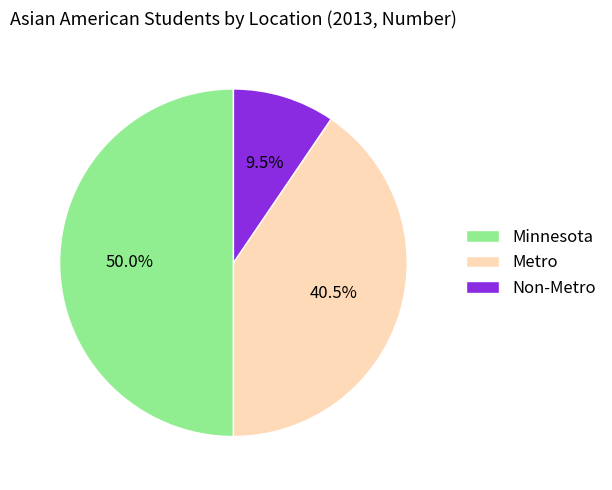

Approximately how many times larger is the value at Minnesota compared to Metro?

1.2